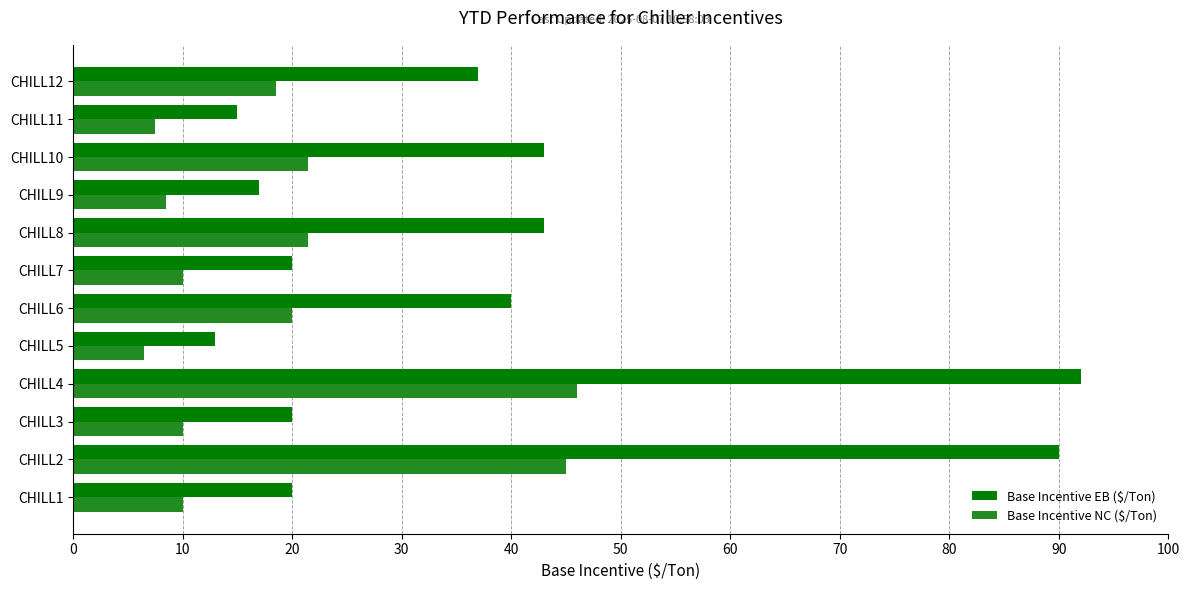

What is the sum of all Base Incentive EB ($/Ton) values?

450.0